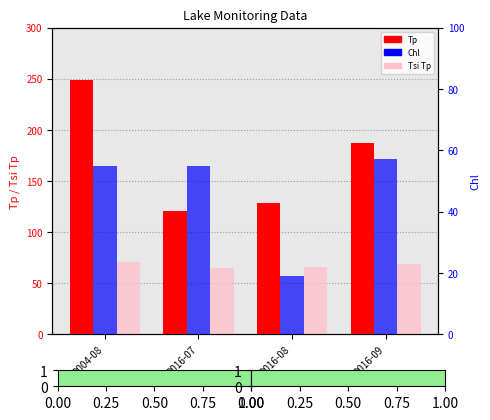

Reading left to right, extract all data points from this chart.

Tp: 2004-08=249	2016-07=121	2016-08=128	2016-09=187
Tsi Tp: 2004-08=71	2016-07=65	2016-08=66	2016-09=69
Chl: 2004-08=55	2016-07=55	2016-08=19	2016-09=57